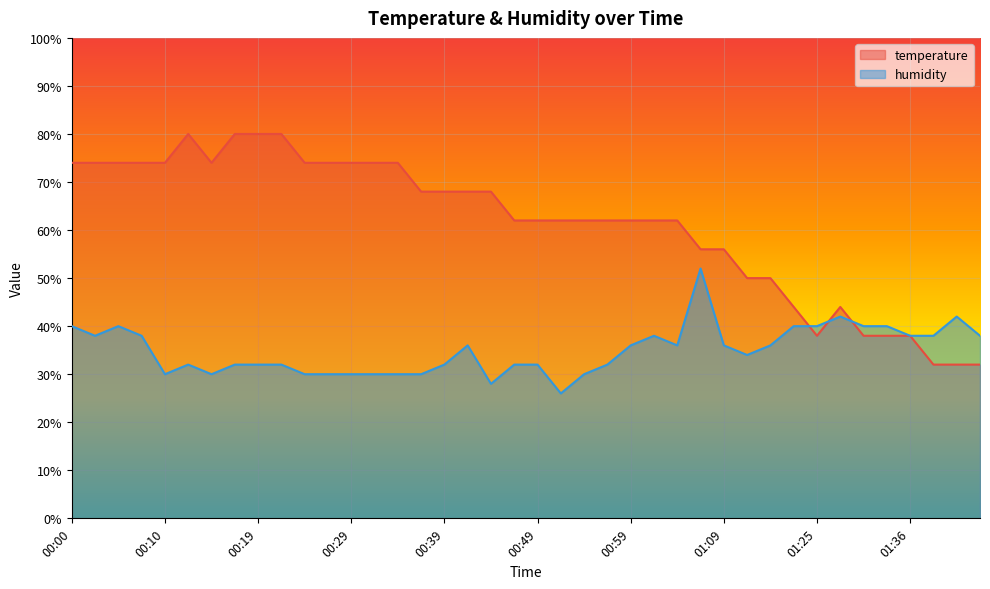

What is the total value across all series at 01:12?

84.0